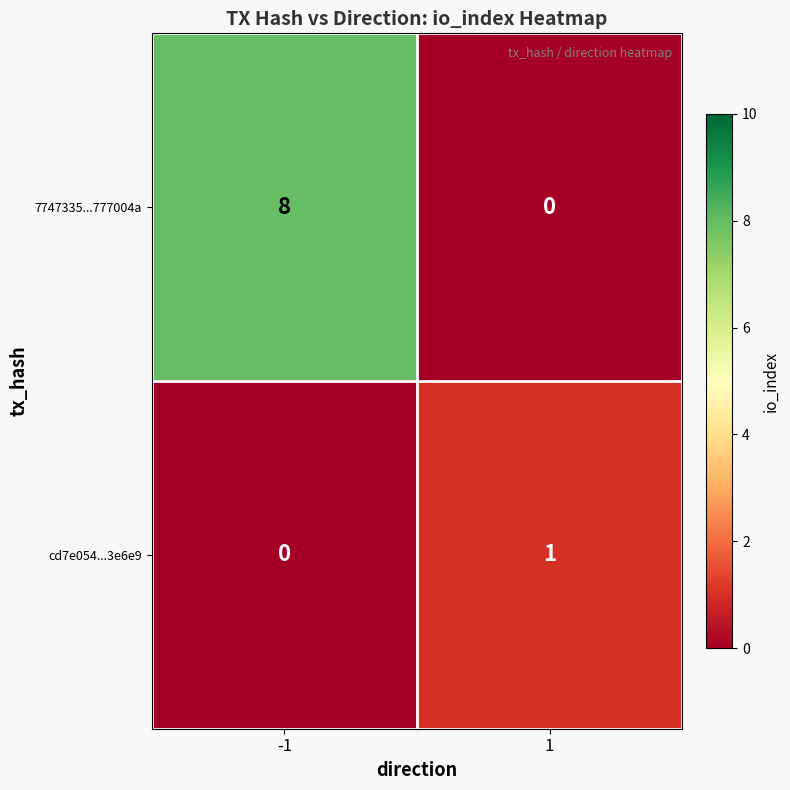

Reading left to right, what are all the values shown in this chart?

7747335...777004a: 8	0
cd7e054...3e6e9: 0	1